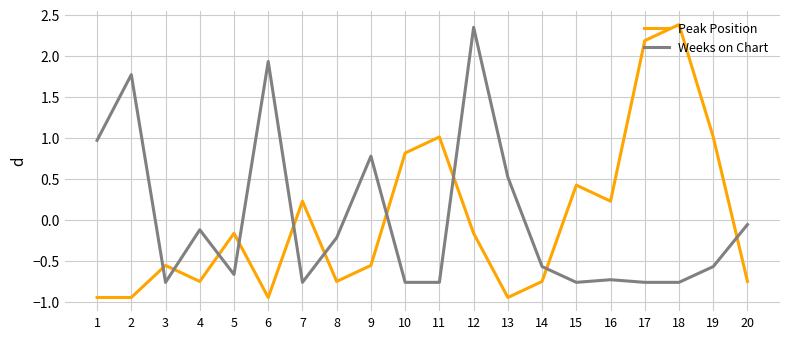

How many series are shown in this chart?

2